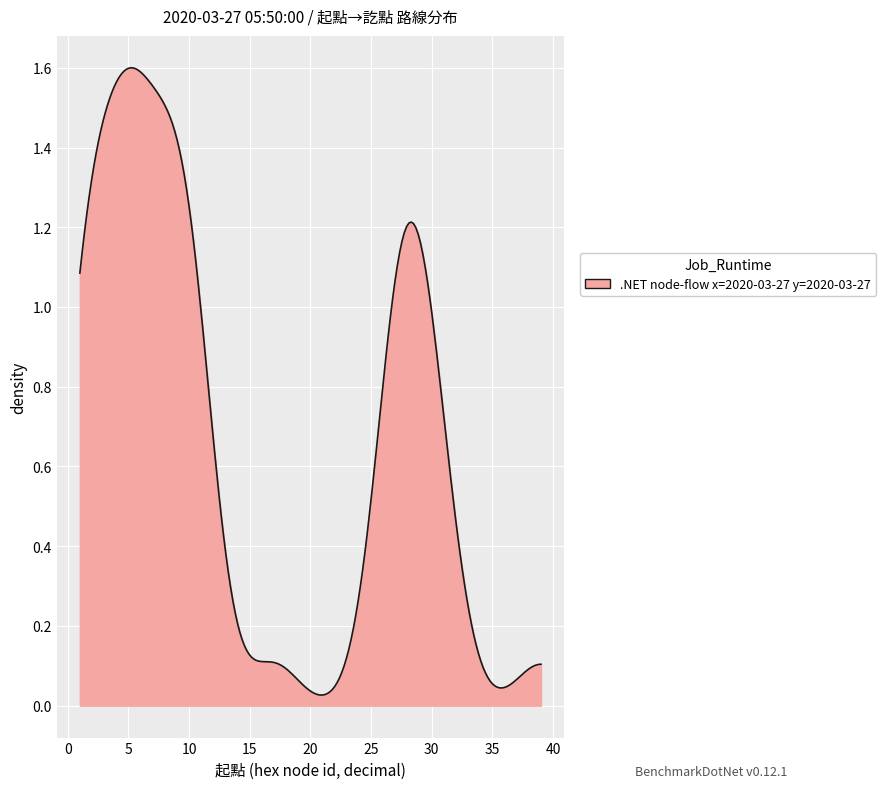

Is this an area chart (filled region under the line)?

Yes